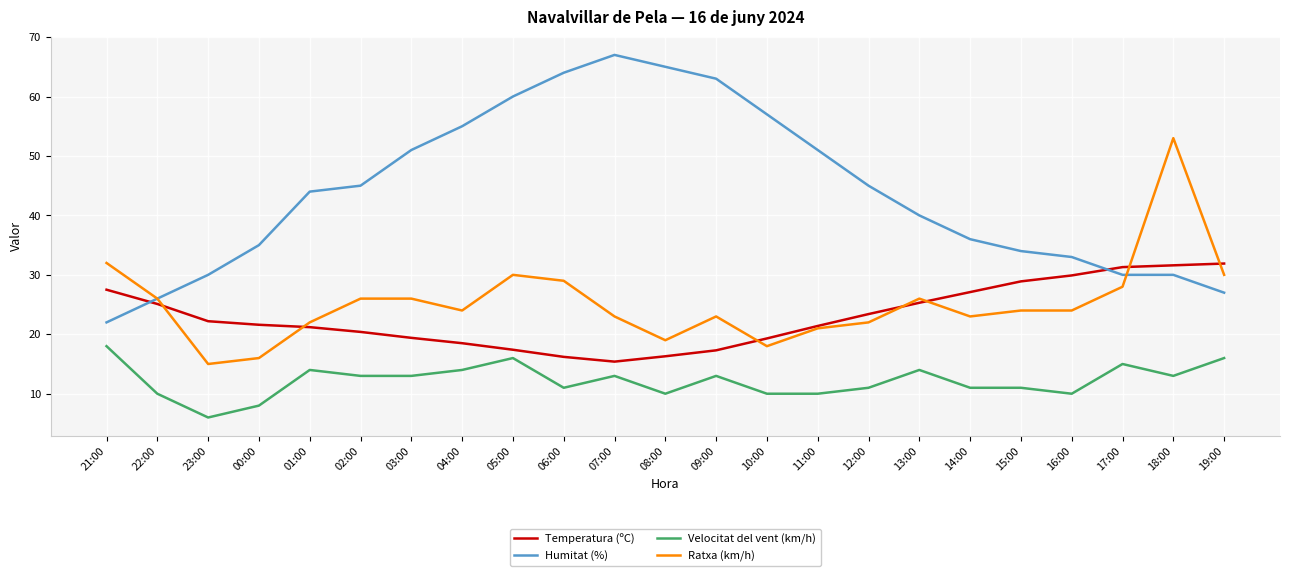

At which category is the sum across all series the highest?

18:00